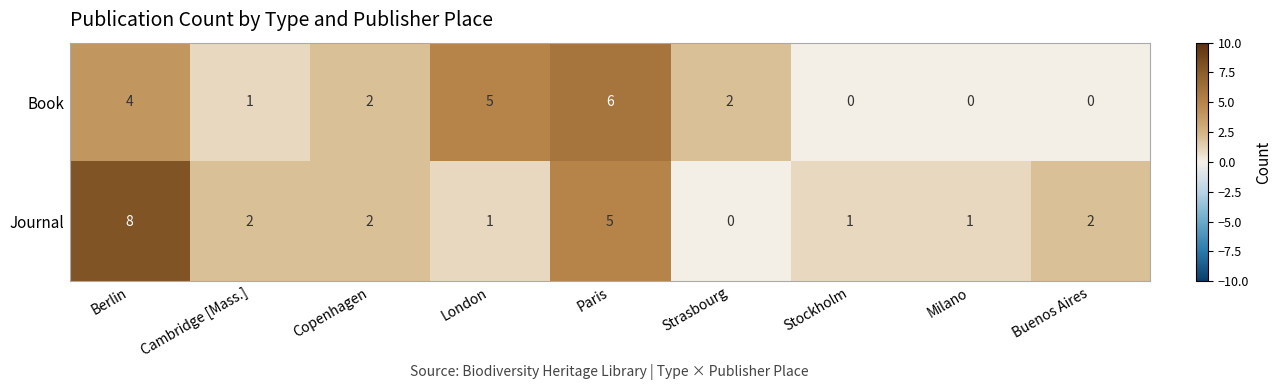

What is the difference between the highest and lowest values at Stockholm?

1